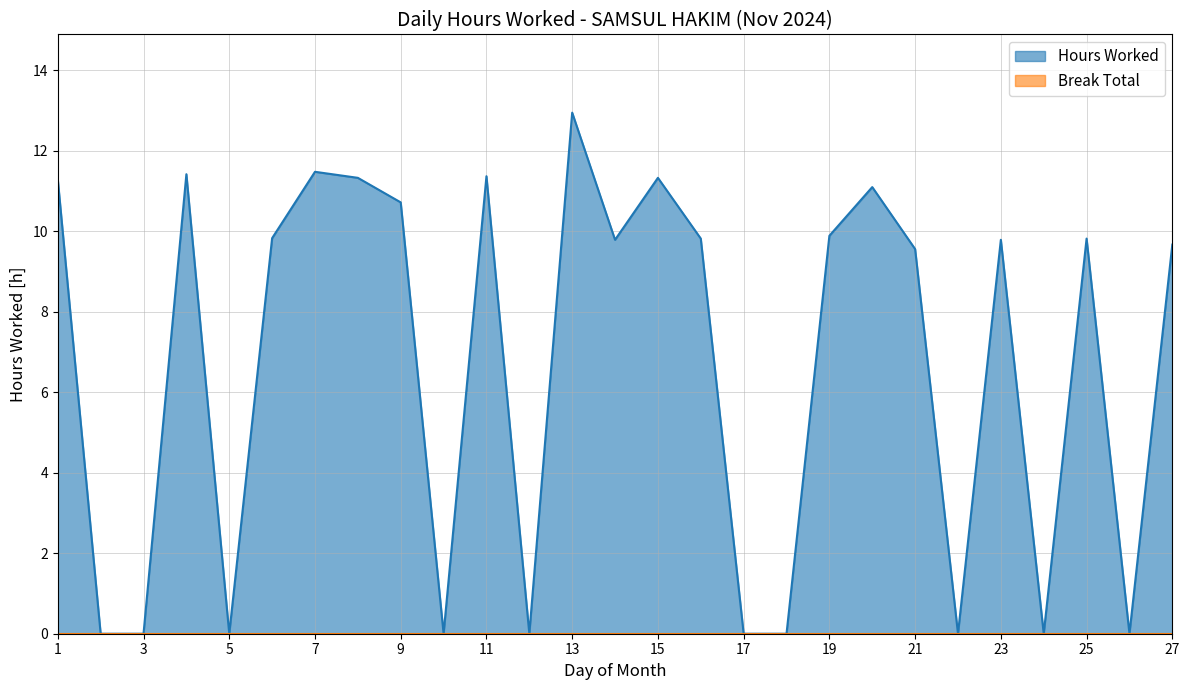

True or false: Break Total and Hours Worked cross at least once.

False